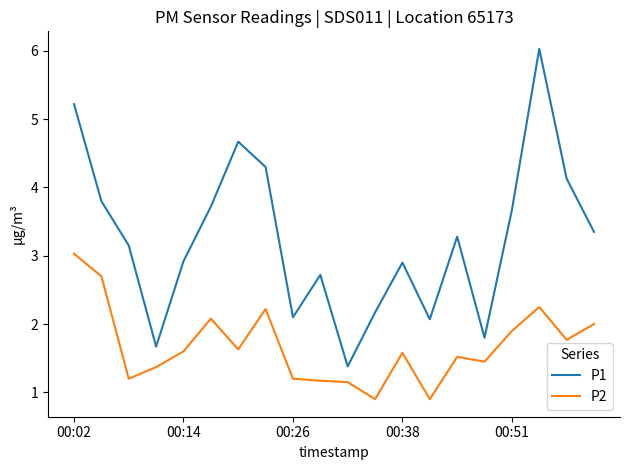

How many values in the P1 series exceed 3?

11